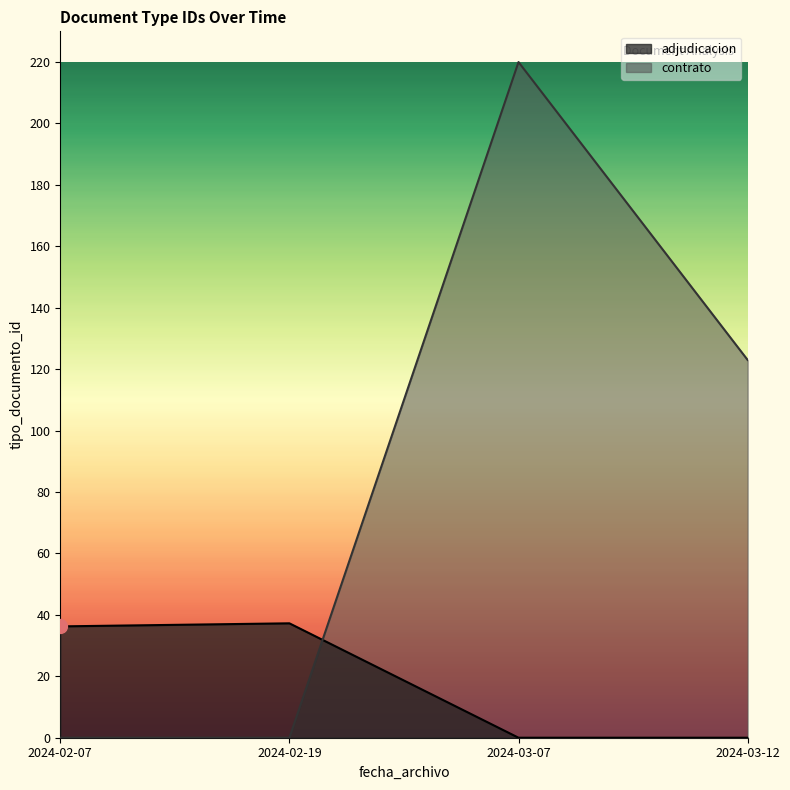

The value at 2024-03-12 is 212. True or false?

False